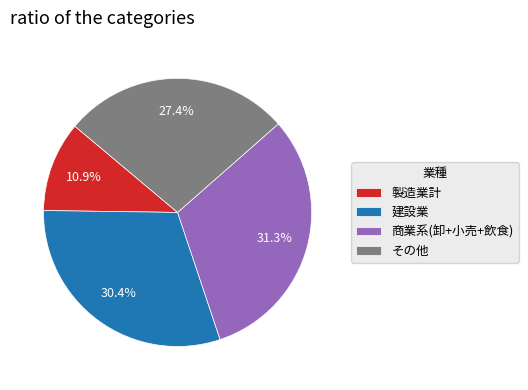

What percentage is NOT represented by 商業系(卸+小売+飲食)?

68.7%